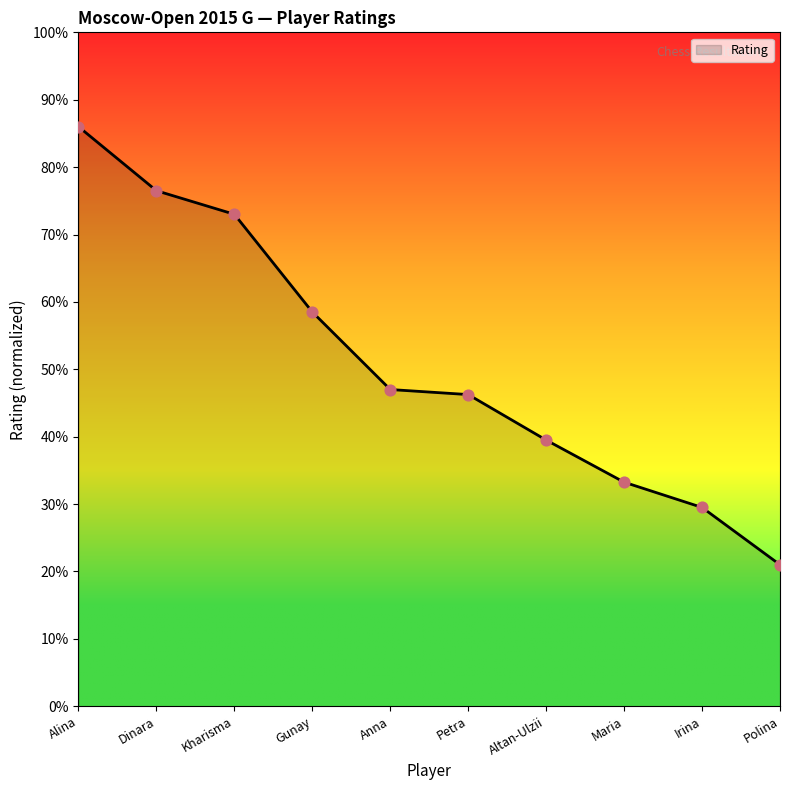

Approximately how many times larger is the value at Gunay compared to Polina?

2.8